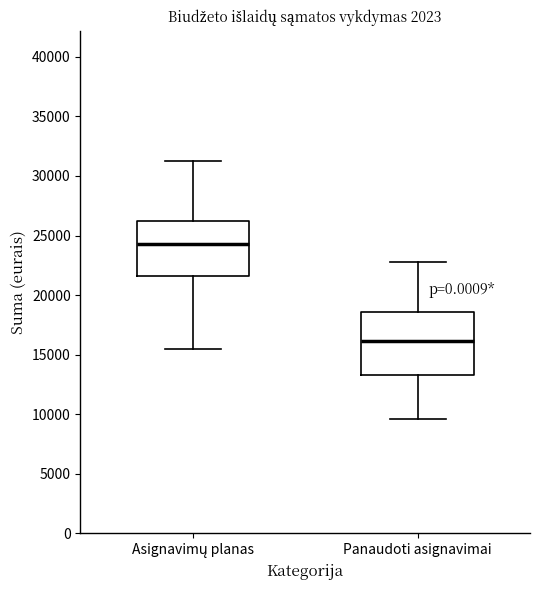

Which box's median line is the highest?

Asignavimų planas